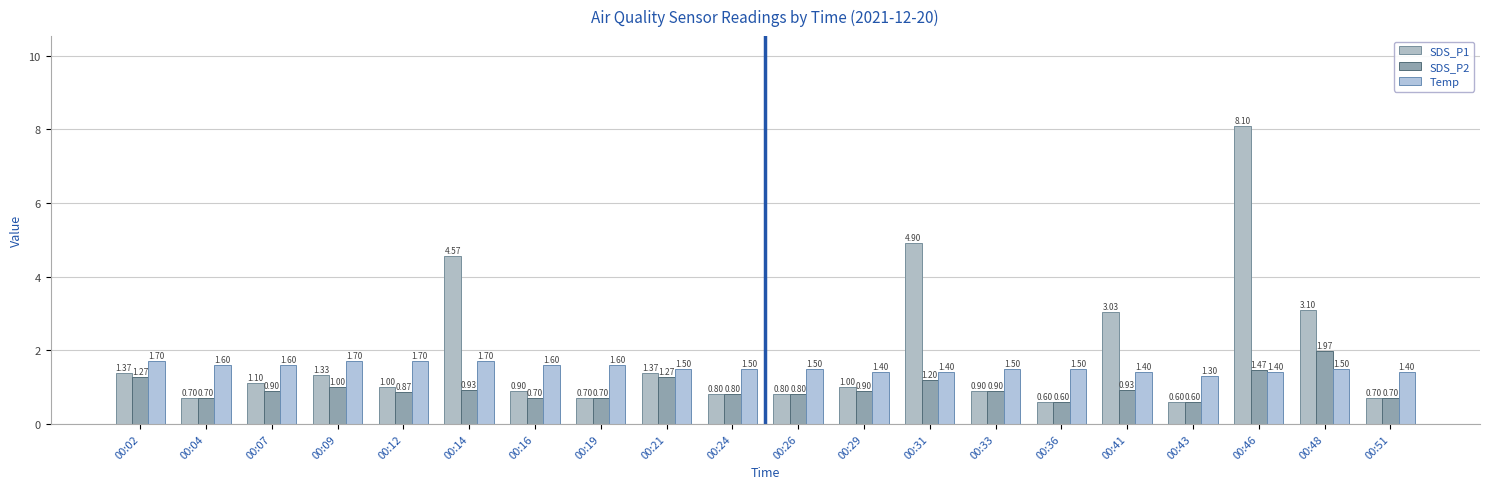

Does the chart contain stacked bars?

No